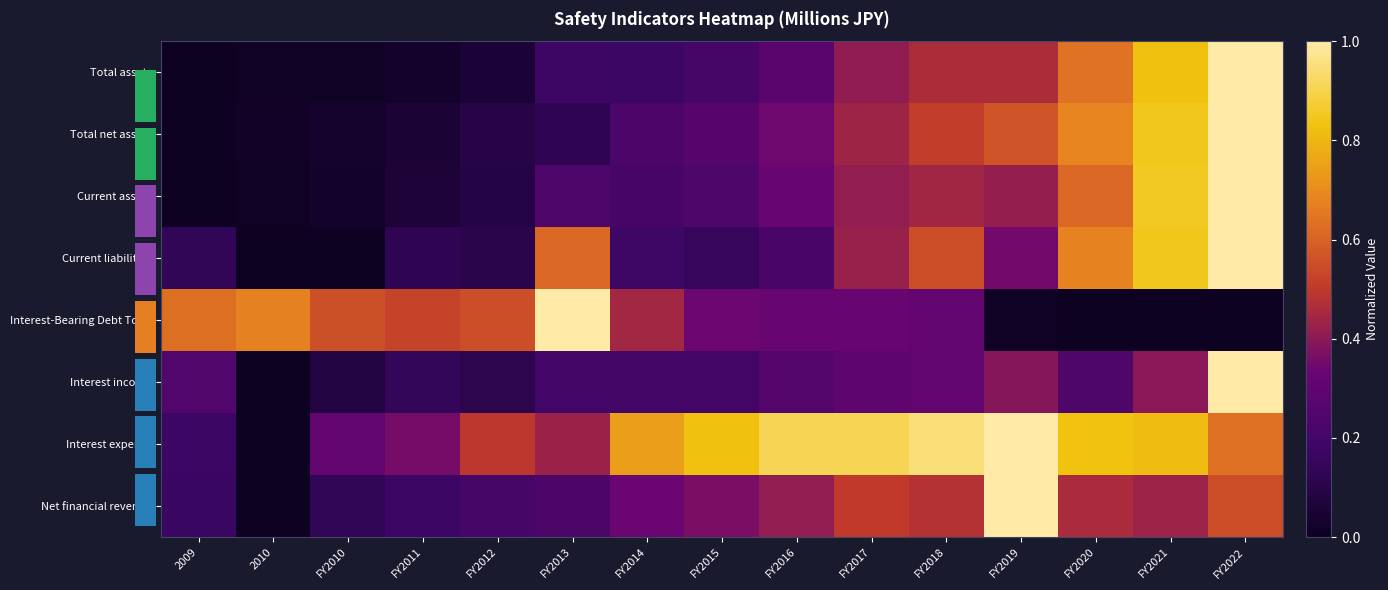

Reading right to left, what are all the values shown in this chart?

Total assets: FY2022=1.0	FY2021=0.8	FY2020=0.6	FY2019=0.5	FY2018=0.5	FY2017=0.4	FY2016=0.3	FY2015=0.2	FY2014=0.2	FY2013=0.2	FY2012=0.1	FY2011=0.0	FY2010=0.0	2010=0.0	2009=0.0
Total net assets: FY2022=1.0	FY2021=0.8	FY2020=0.7	FY2019=0.6	FY2018=0.5	FY2017=0.4	FY2016=0.3	FY2015=0.3	FY2014=0.2	FY2013=0.1	FY2012=0.1	FY2011=0.1	FY2010=0.0	2010=0.0	2009=0.0
Current assets: FY2022=1.0	FY2021=0.9	FY2020=0.6	FY2019=0.4	FY2018=0.4	FY2017=0.4	FY2016=0.3	FY2015=0.2	FY2014=0.2	FY2013=0.2	FY2012=0.1	FY2011=0.1	FY2010=0.0	2010=0.0	2009=0.0
Current liabilities: FY2022=1.0	FY2021=0.8	FY2020=0.7	FY2019=0.4	FY2018=0.6	FY2017=0.4	FY2016=0.2	FY2015=0.1	FY2014=0.2	FY2013=0.6	FY2012=0.1	FY2011=0.1	FY2010=0.0	2010=0.0	2009=0.1
Interest-Bearing Debt Total: FY2022=0.0	FY2021=0.0	FY2020=0.0	FY2019=0.0	FY2018=0.3	FY2017=0.3	FY2016=0.3	FY2015=0.3	FY2014=0.4	FY2013=1.0	FY2012=0.6	FY2011=0.5	FY2010=0.6	2010=0.7	2009=0.6
Interest income: FY2022=1.0	FY2021=0.4	FY2020=0.2	FY2019=0.4	FY2018=0.3	FY2017=0.3	FY2016=0.3	FY2015=0.2	FY2014=0.2	FY2013=0.2	FY2012=0.1	FY2011=0.1	FY2010=0.1	2010=0.0	2009=0.2
Interest expense: FY2022=0.6	FY2021=0.8	FY2020=0.8	FY2019=1.0	FY2018=0.9	FY2017=0.9	FY2016=0.9	FY2015=0.8	FY2014=0.7	FY2013=0.4	FY2012=0.5	FY2011=0.4	FY2010=0.3	2010=0.0	2009=0.2
Net financial revenue: FY2022=0.5	FY2021=0.4	FY2020=0.5	FY2019=1.0	FY2018=0.5	FY2017=0.5	FY2016=0.4	FY2015=0.4	FY2014=0.3	FY2013=0.2	FY2012=0.2	FY2011=0.2	FY2010=0.1	2010=0.0	2009=0.2